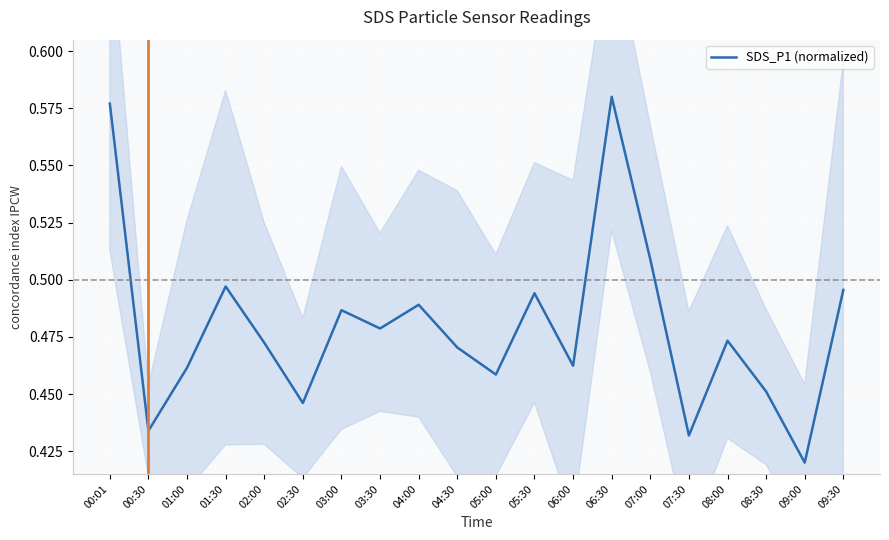

At which label is the value closest to 0?

09:00